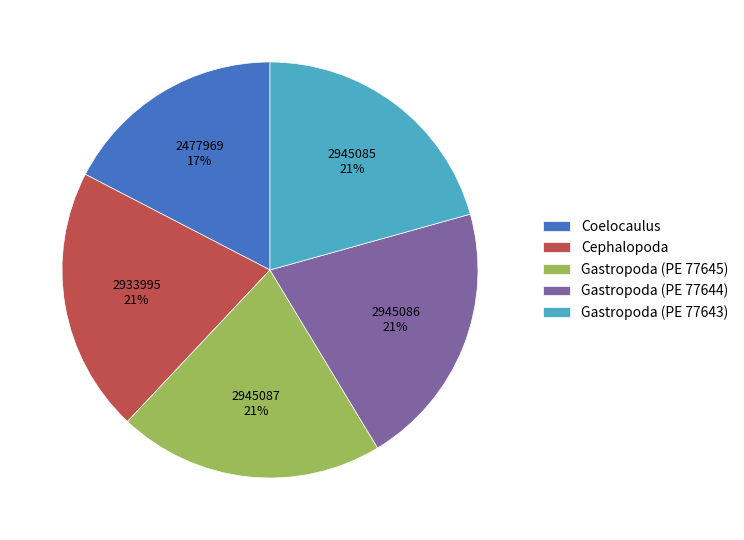

What is the smallest slice in the pie chart?

Coelocaulus